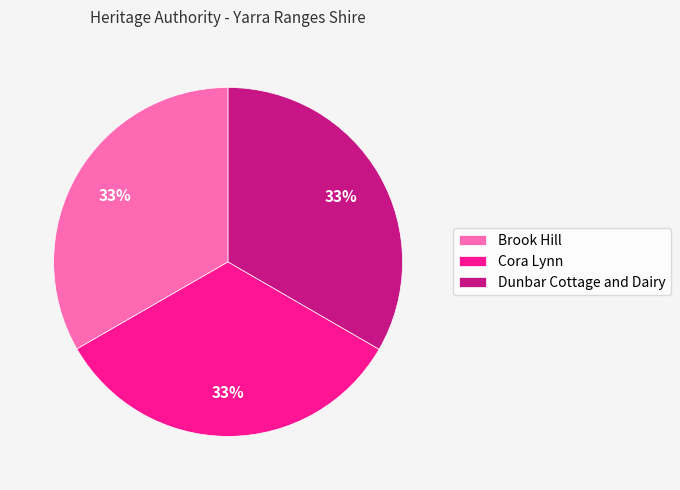

To the nearest percent, what percentage of the pie is Cora Lynn?

33%